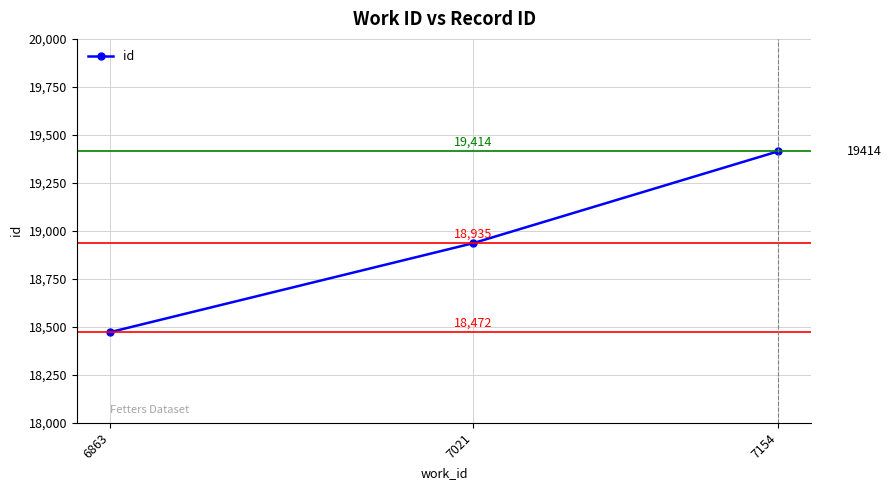

Where is the data nearest to the value 18943?

7021